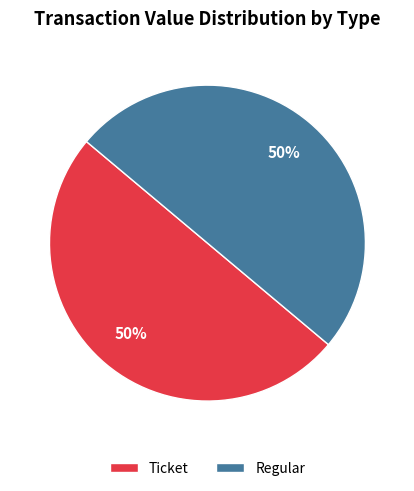

How many slices are in this pie chart?

2